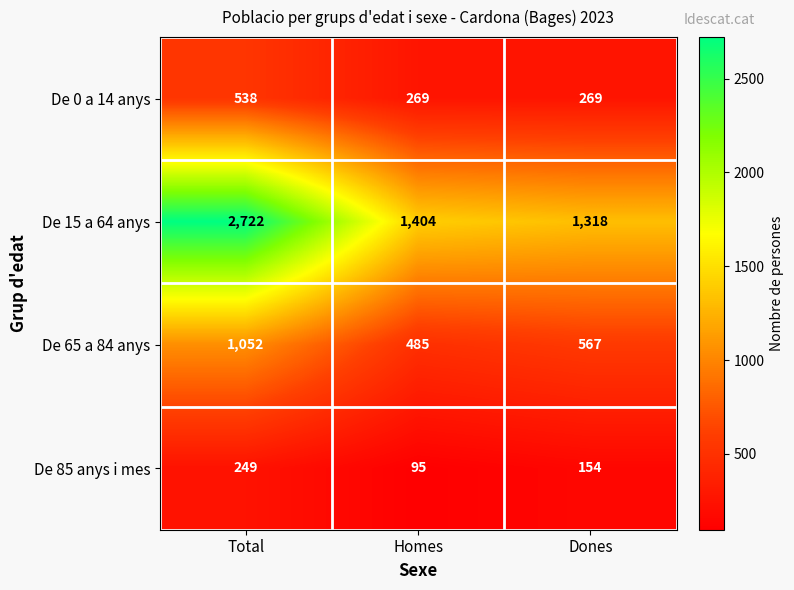

At Homes, list the series in order from largest to smallest.

De 15 a 64 anys, De 65 a 84 anys, De 0 a 14 anys, De 85 anys i mes